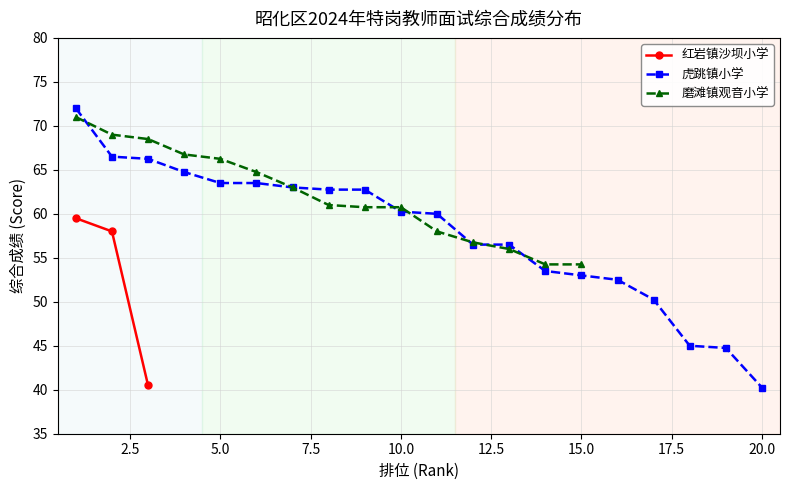

What is the value of the Rank 1 Score point at the 3rd from the left?

71.0